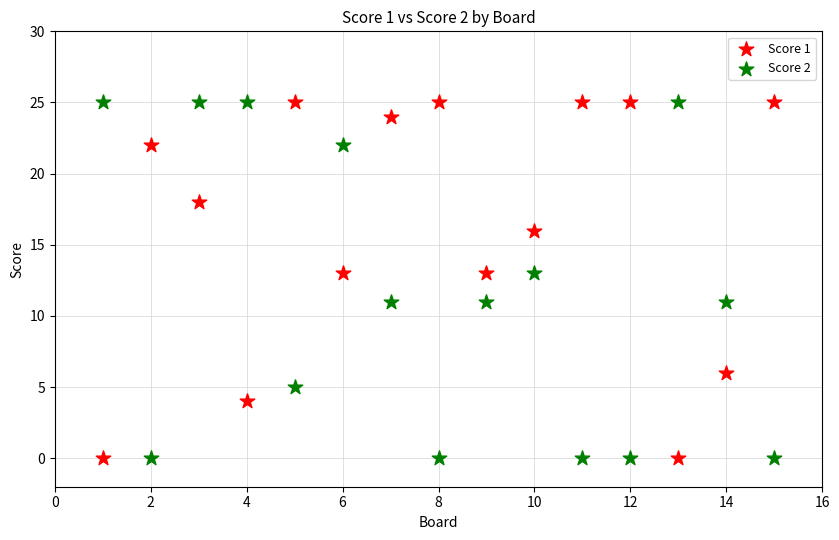

What is the X range (max minus min) for the scatter plot?

14